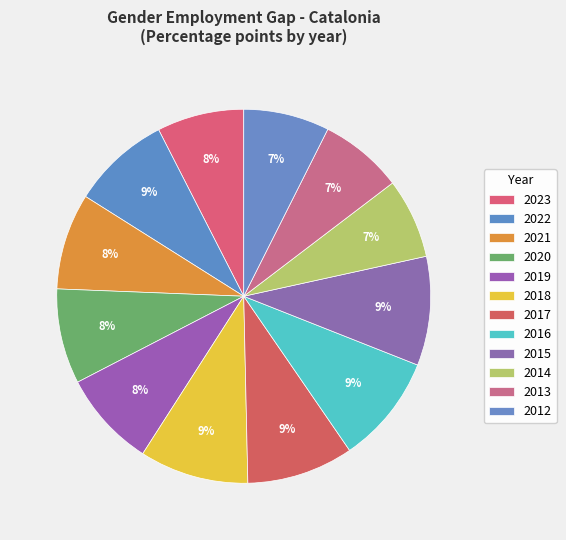

How many segments does this pie chart have?

12